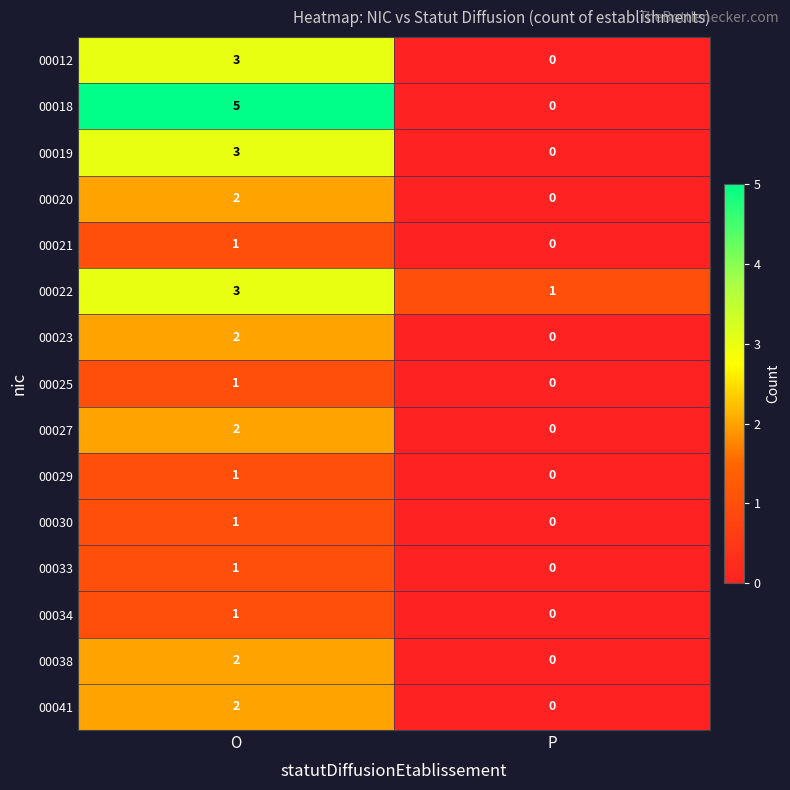

At which label is 00012 closest to 1?

P